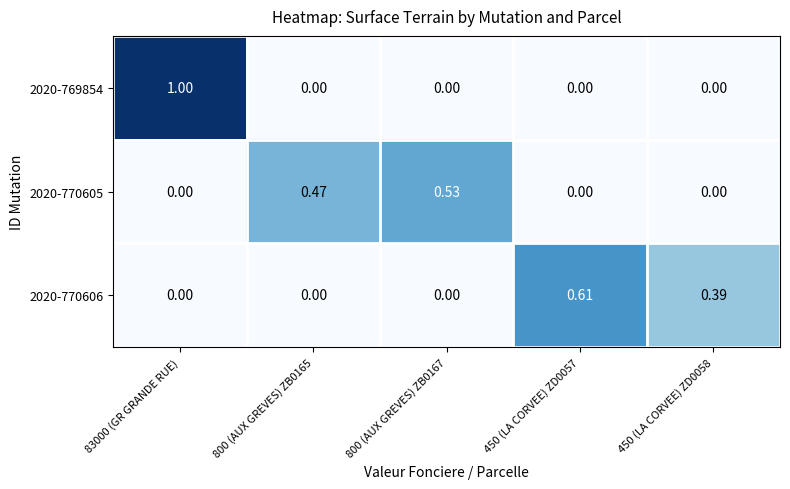

Is the value of 2020-770605 at 800 (AUX GREVES) ZB0167 greater than the value of 2020-770606 at 450 (LA CORVEE) ZD0057?

No